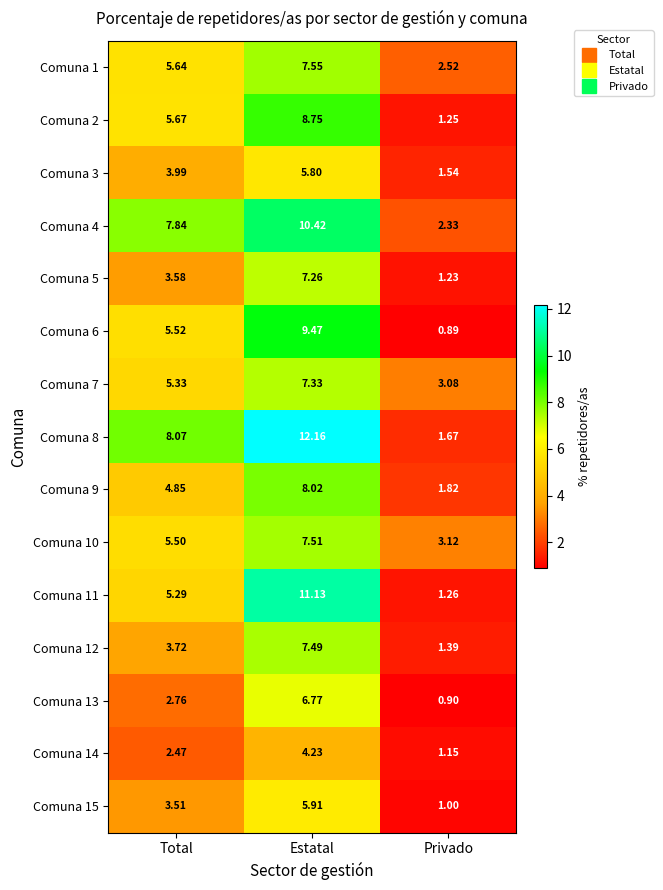

How many series are shown in this chart?

15